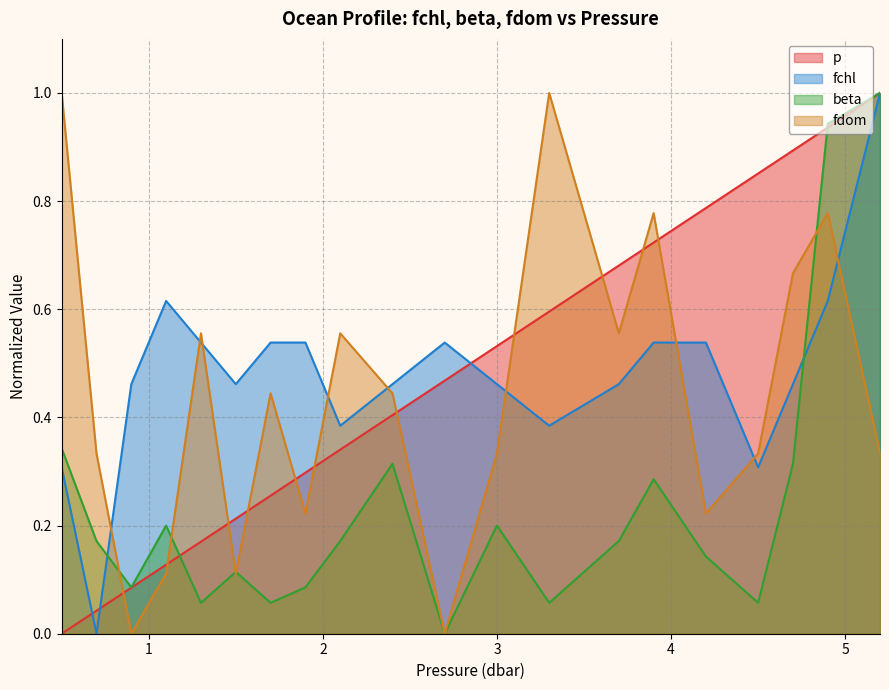

At which label is fdom closest to 0?

0.9